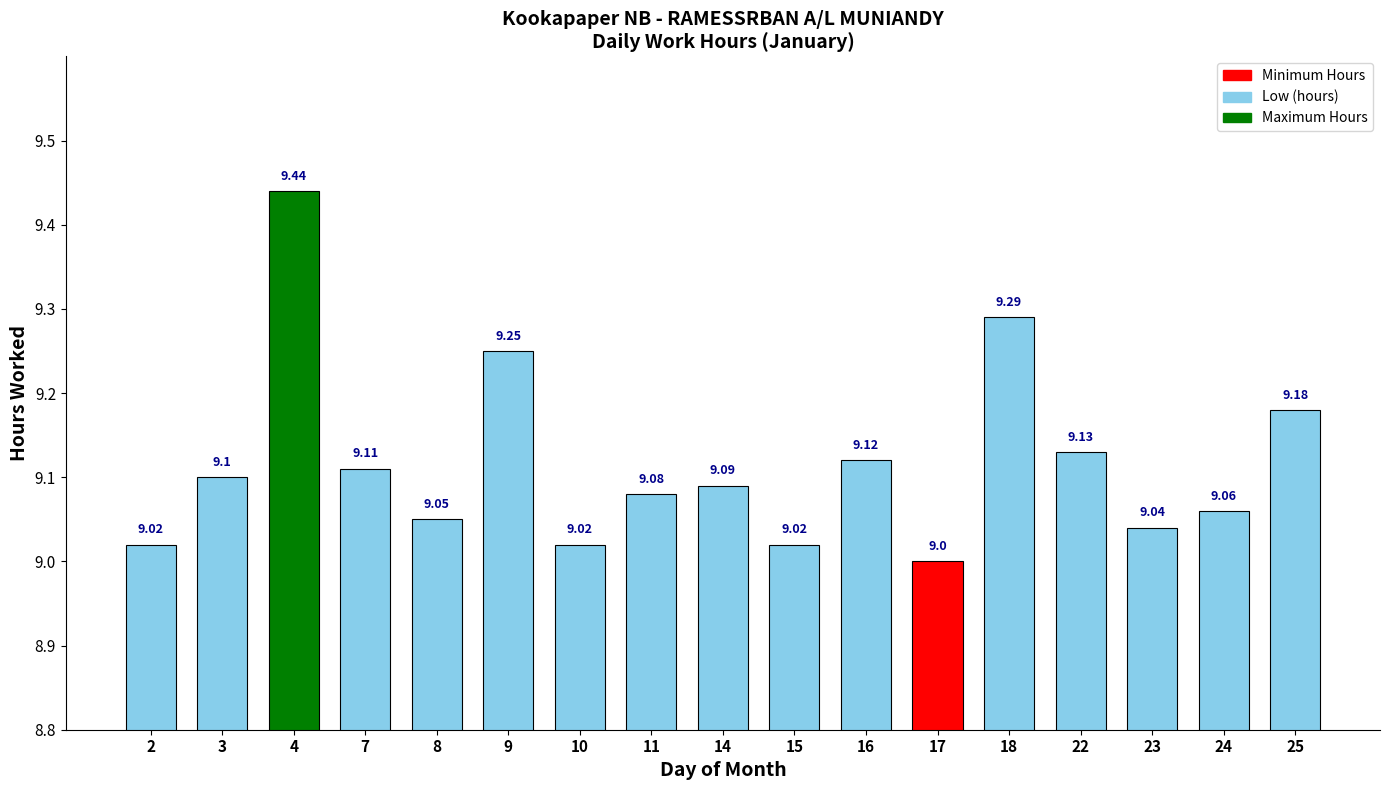

Count the number of values greater than 9.

16